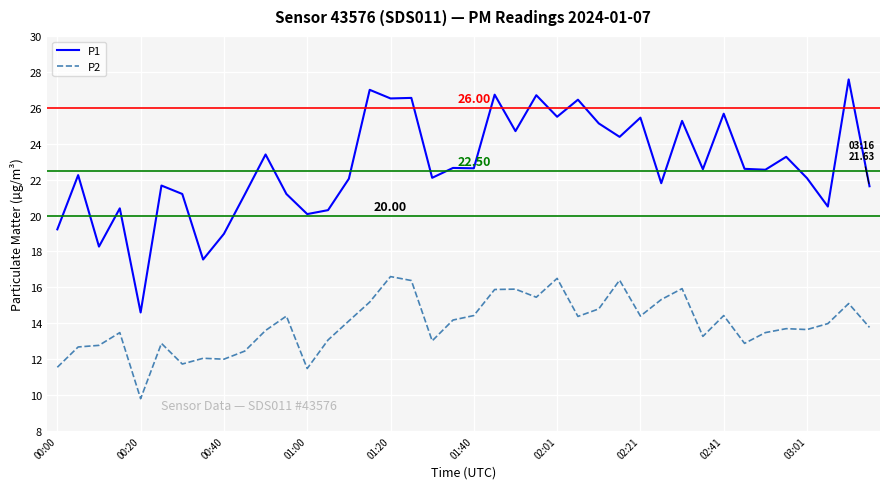

Which series has the largest range (max minus min)?

P1